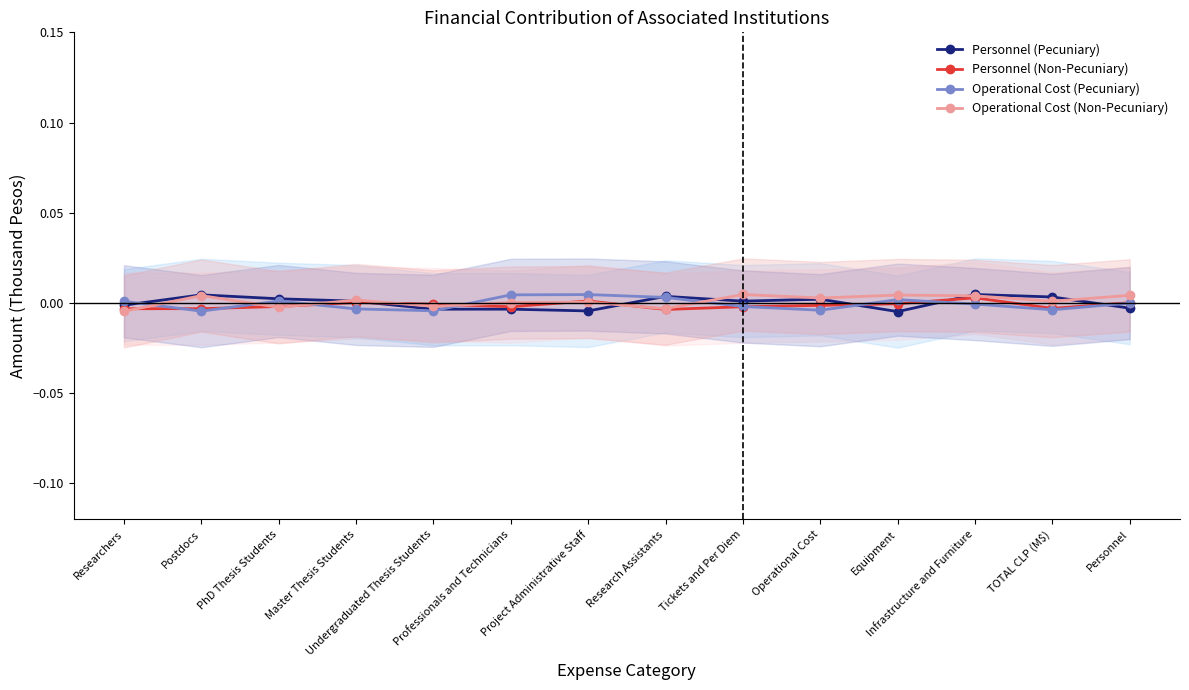

List the labels in order of Operational Cost (Non-Pecuniary) value, largest first.

Tickets and Per Diem, Equipment, Personnel, Postdocs, Infrastructure and Furniture, Operational Cost, Master Thesis Students, TOTAL CLP (M$), Project Administrative Staff, Professionals and Technicians, Undergraduated Thesis Students, PhD Thesis Students, Research Assistants, Researchers